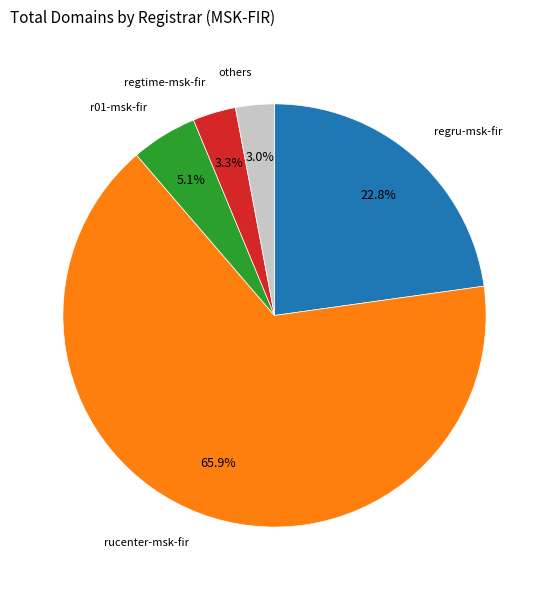

How many segments does this pie chart have?

5